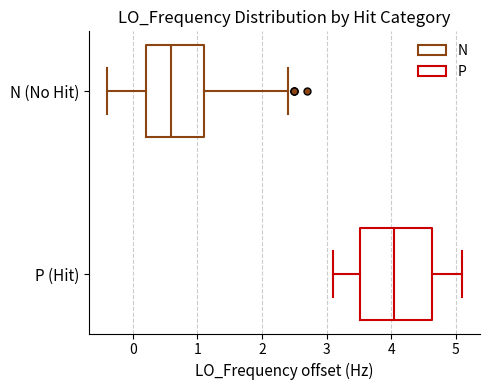

Where does the median line of the box for P (Hit) sit on the x-axis? The values are not printed on the chart, so give them approximately, as read against the axis.

4.1